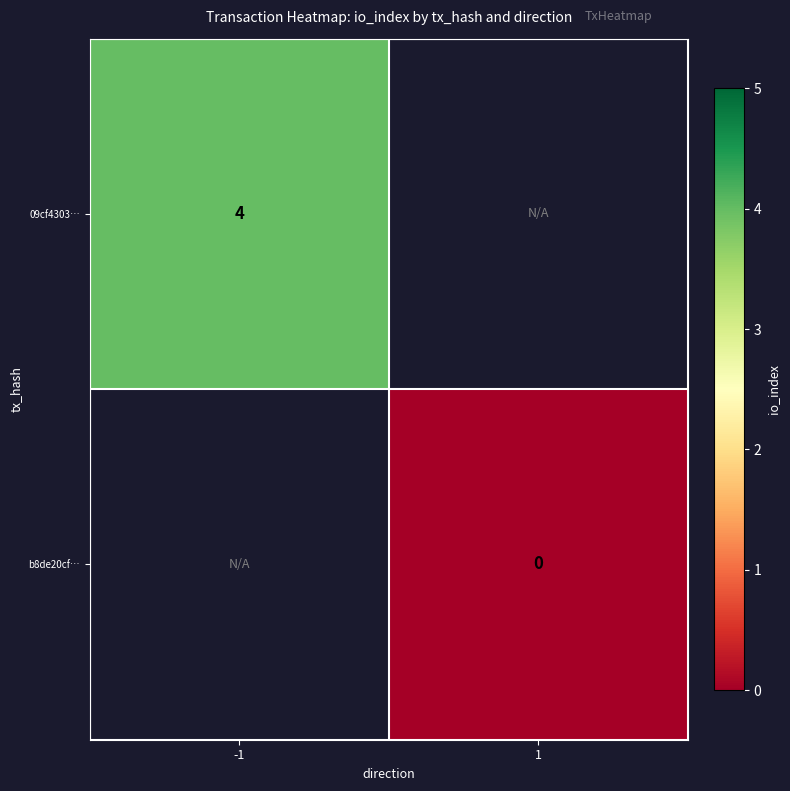

Is it true that 09cf4303… equals 4 at -1?

True